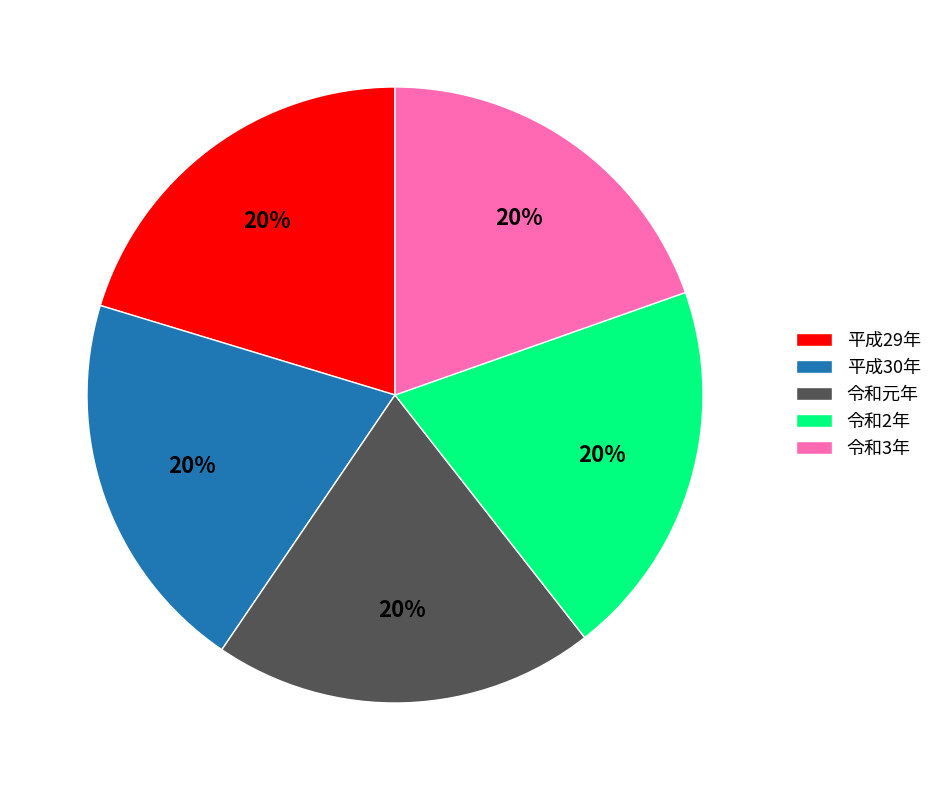

Is 平成29年 the majority of the pie?

No